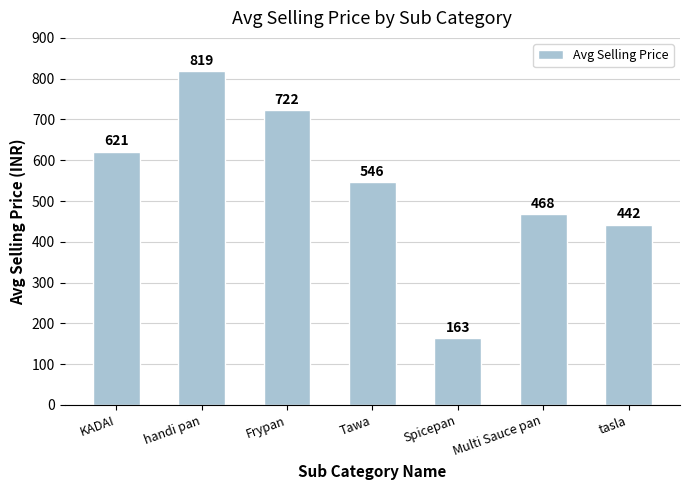

Which has a higher value, KADAI or tasla?

KADAI